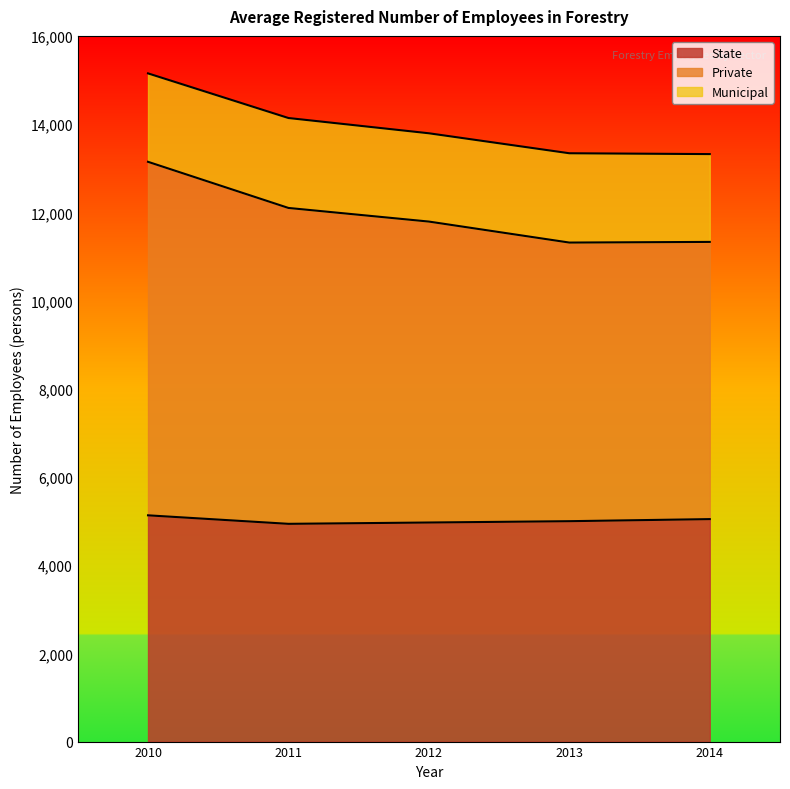

What is the maximum value for State?

5130